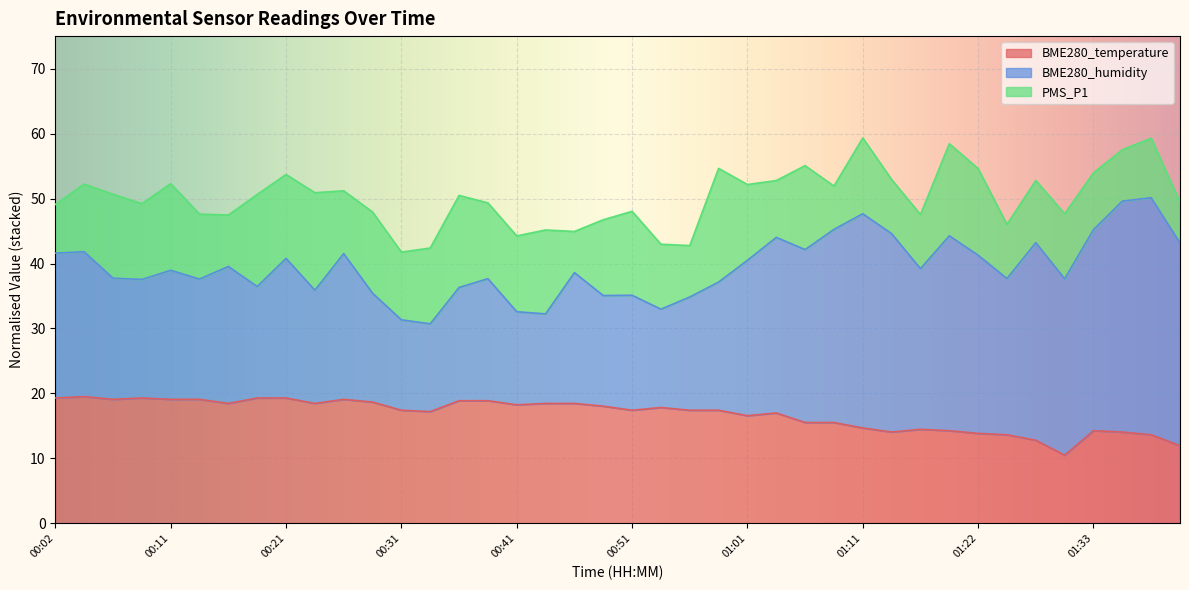

What is the sum of all BME280_temperature values?

671.1